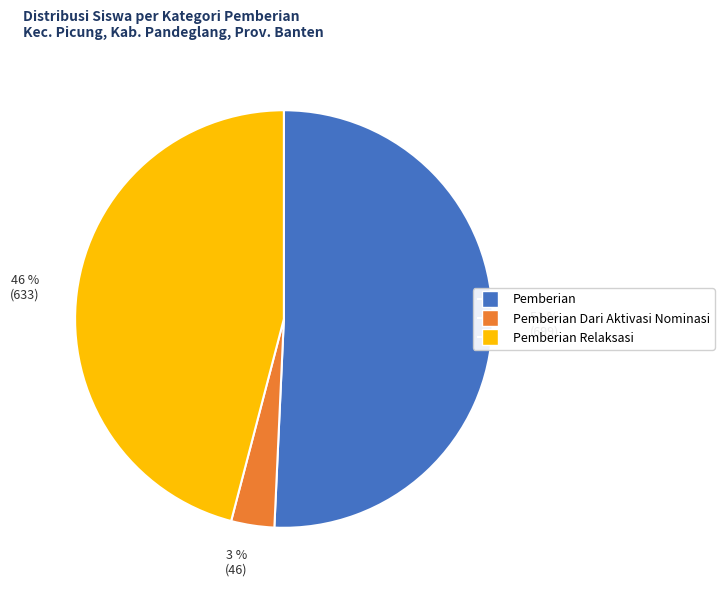

What is the largest slice in the pie chart?

51 % (699)